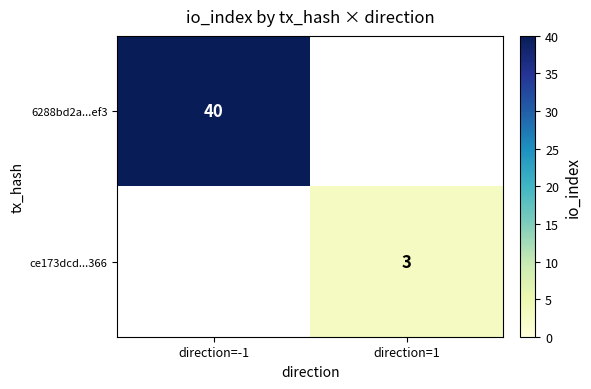

Between direction=1 and direction=-1, which is larger?

direction=-1